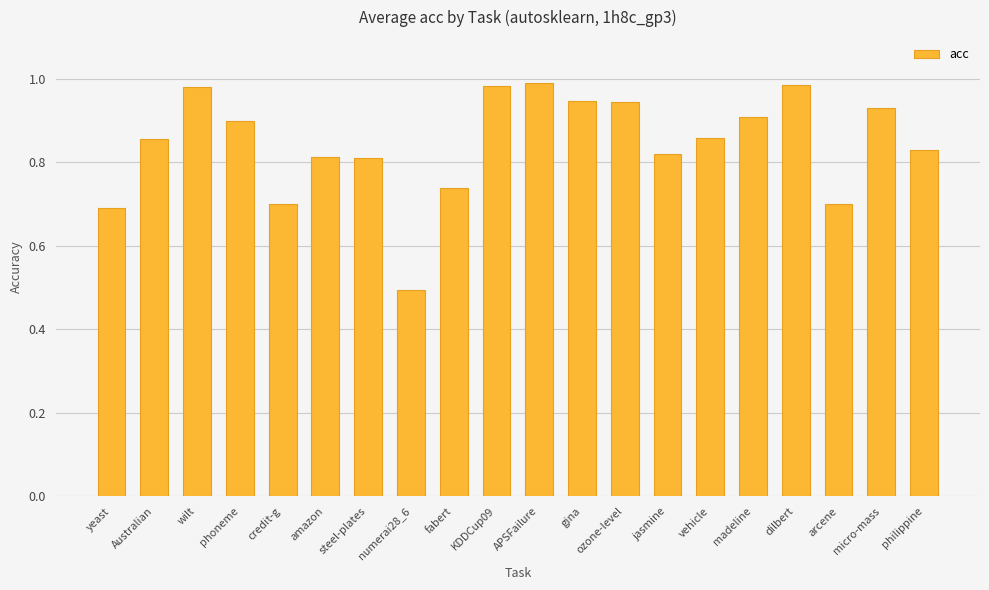

The value at vehicle is 0.5. True or false?

False